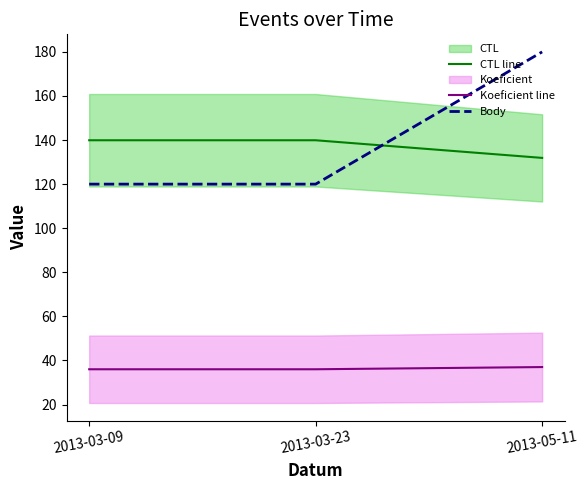

At which category is the sum across all series the highest?

2013-05-11